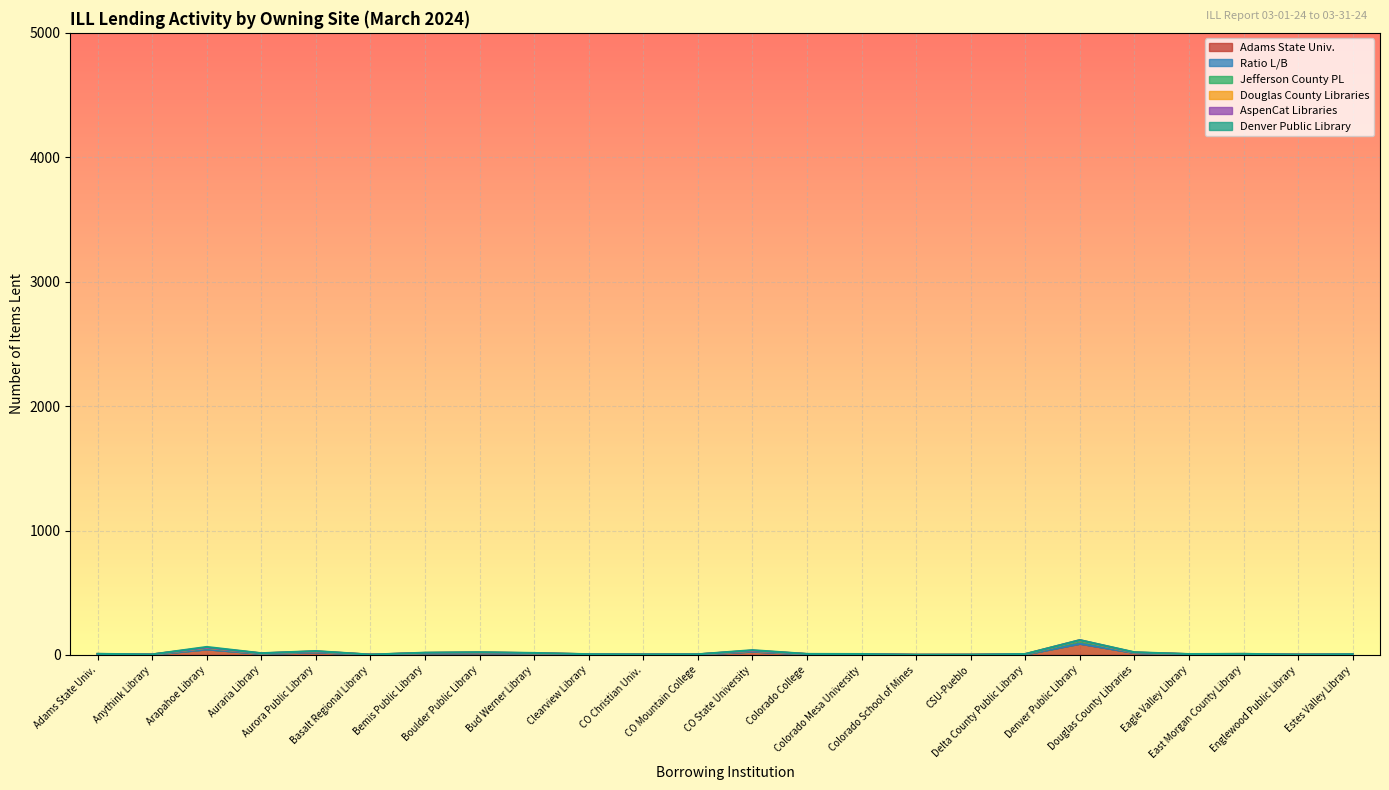

True or false: Douglas County Libraries and Jefferson County PL intersect in this chart.

False